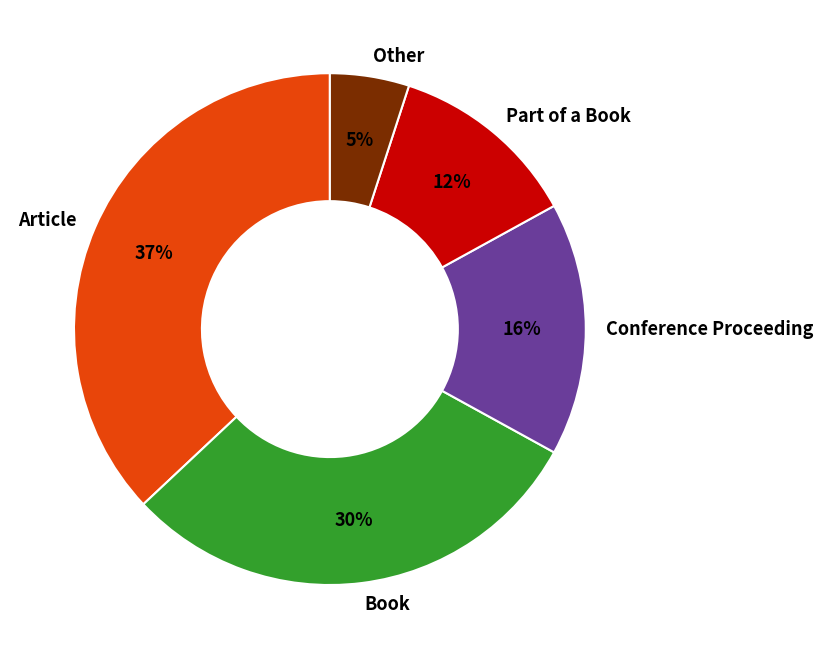

To the nearest percent, what is the combined percentage of Article and Other?

42%